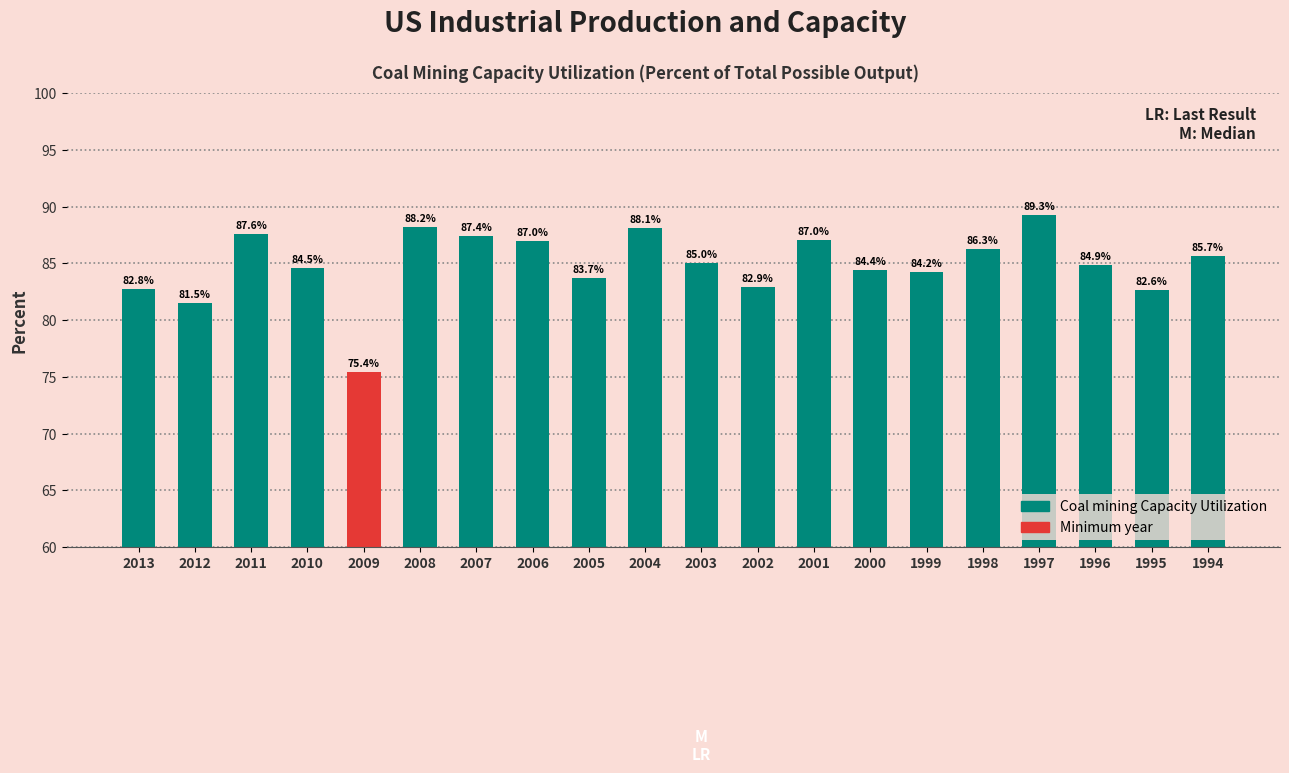

What is the approximate value at 2004?

88.1